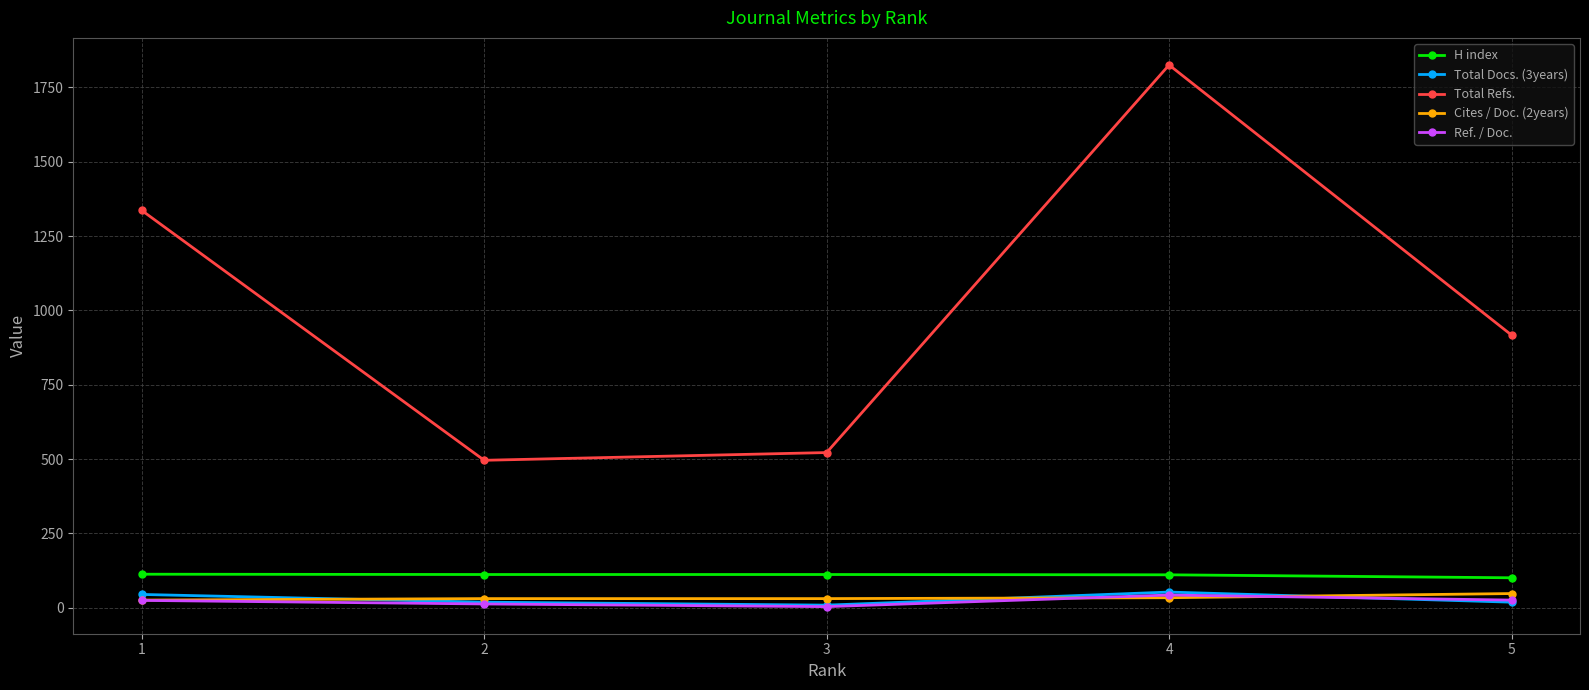

The value of Total Refs. at 4 is 1825. True or false?

True